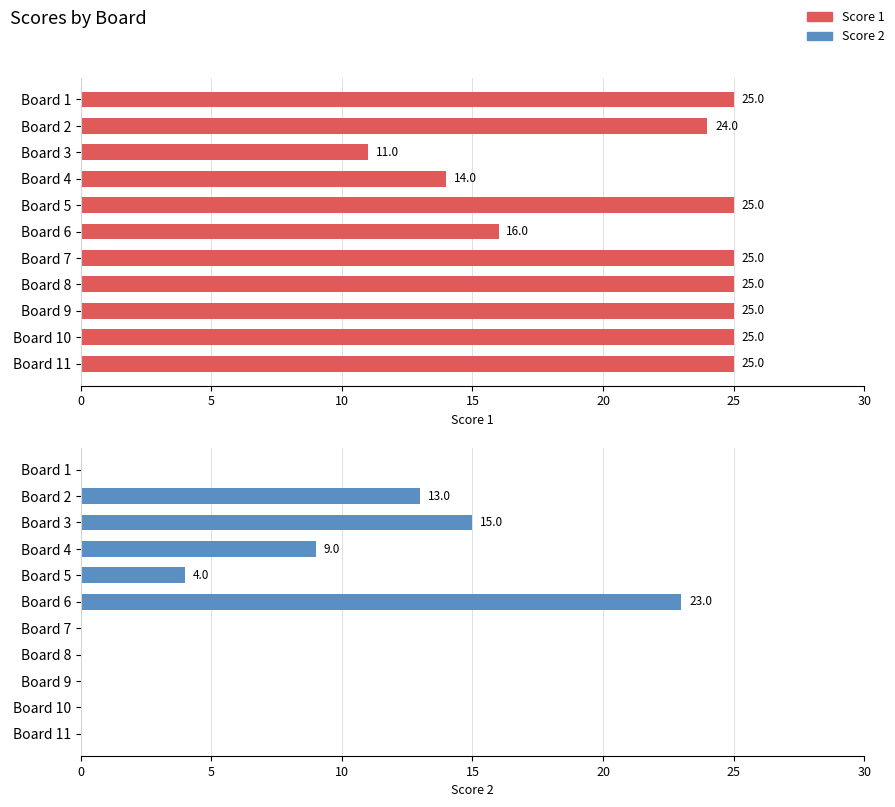

What are all the series names shown in the legend?

Score 1, Score 2